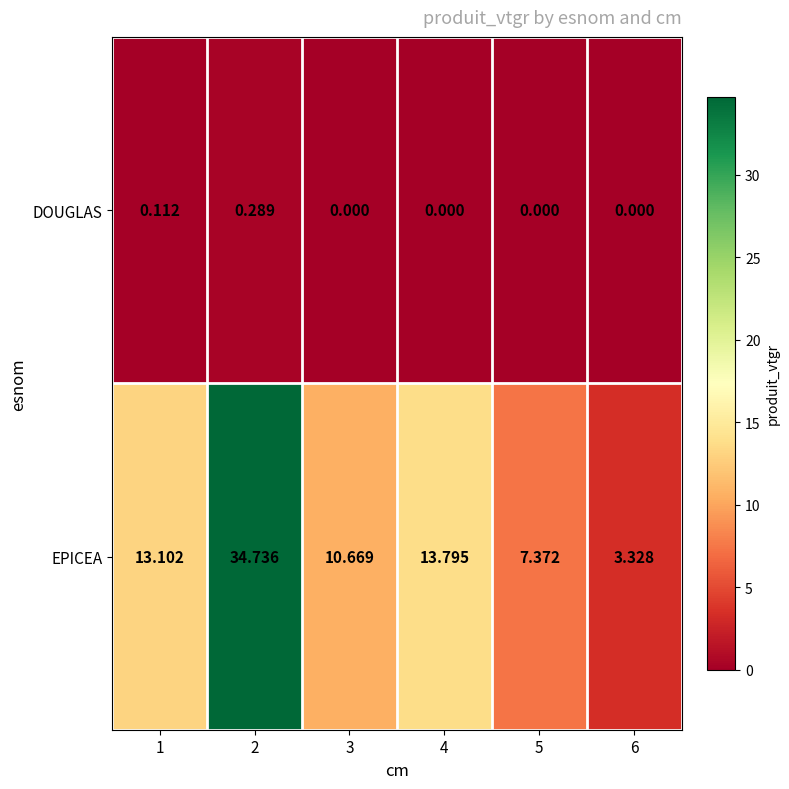

Which series has the widest spread of values?

EPICEA